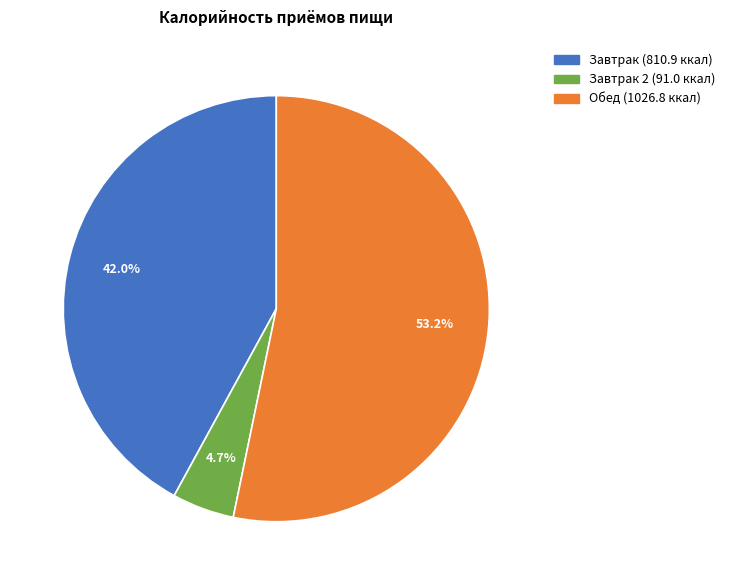

Is there a majority slice in this chart?

Yes